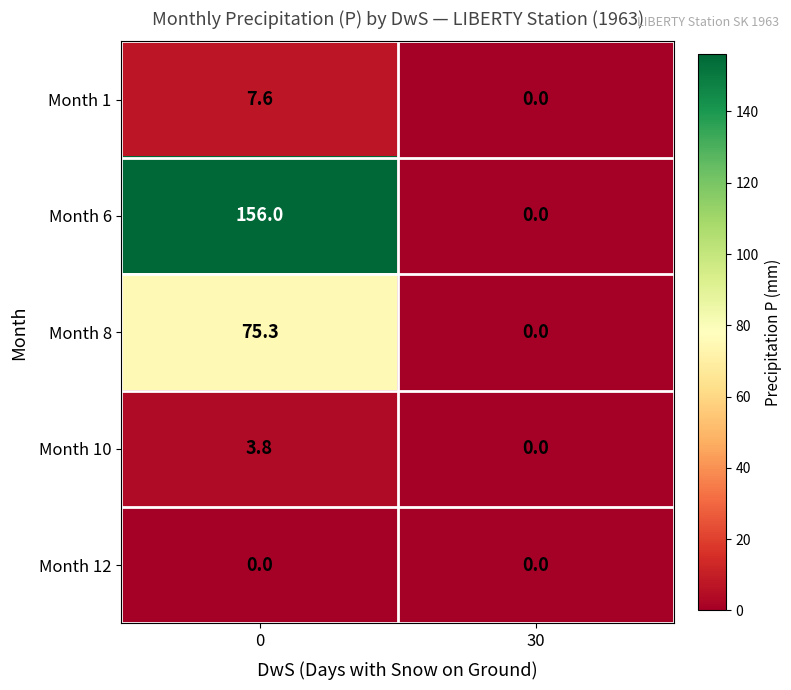

What is the approximate value of Month 10 at 0?

3.8